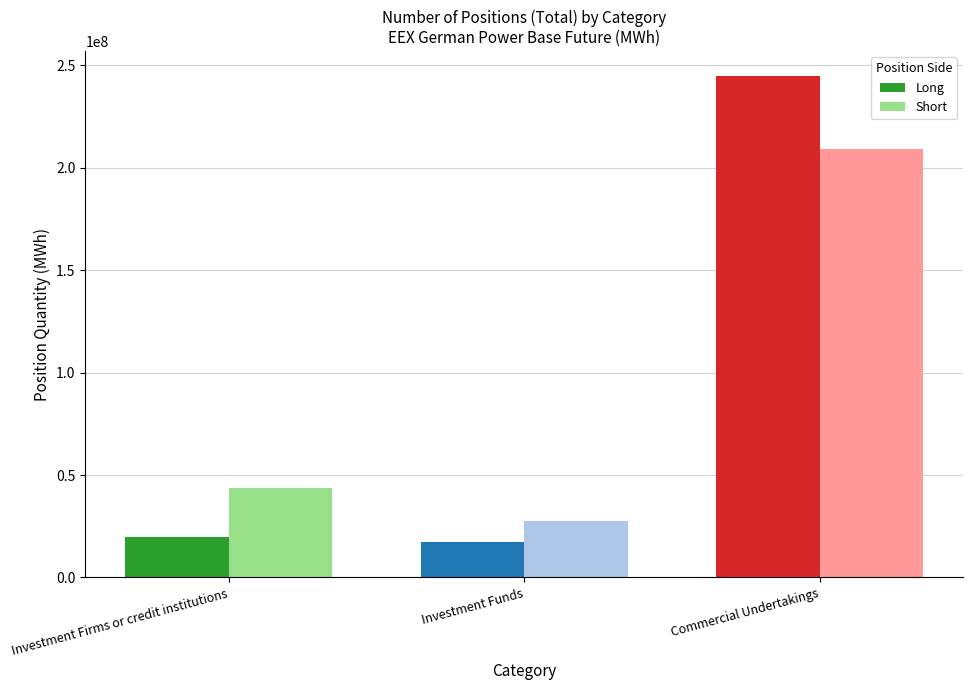

Where is Short nearest to the value 118289033?

Investment Firms or credit institutions